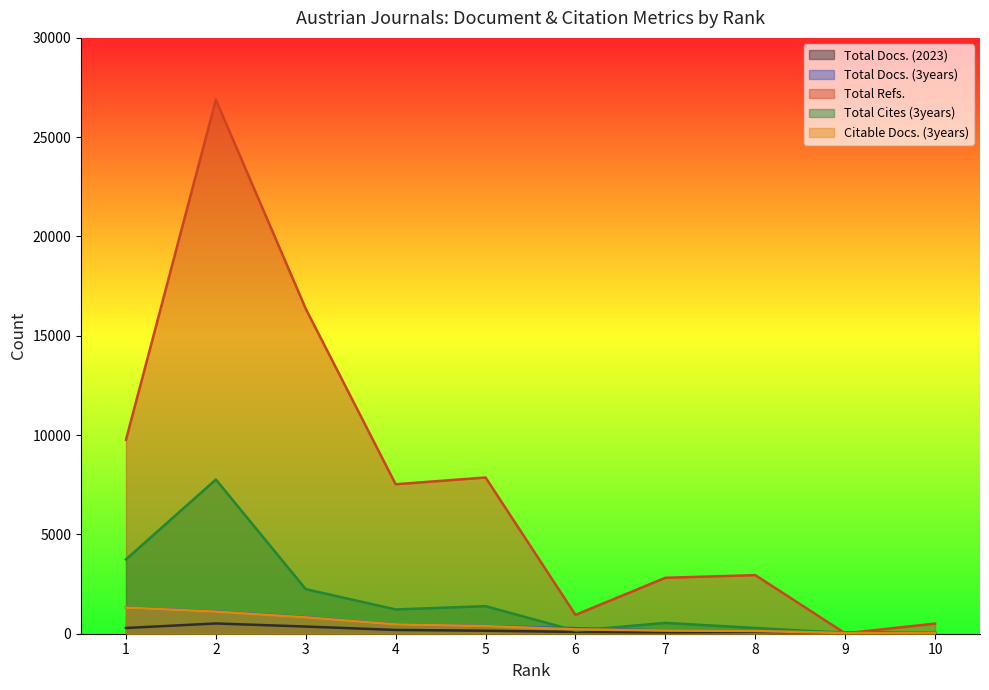

What is the average value of the Total Refs. series?

7564